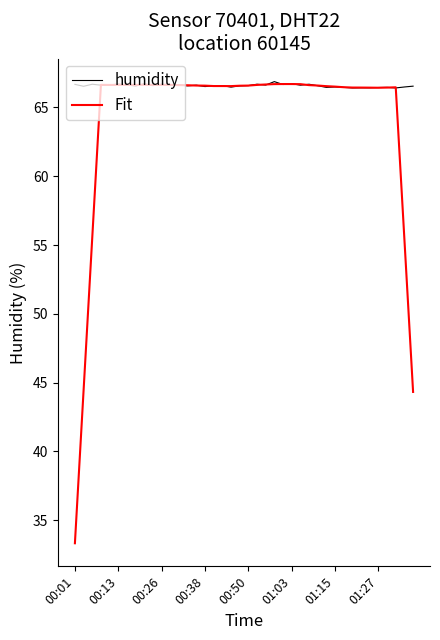

What is the maximum value for humidity?

66.9